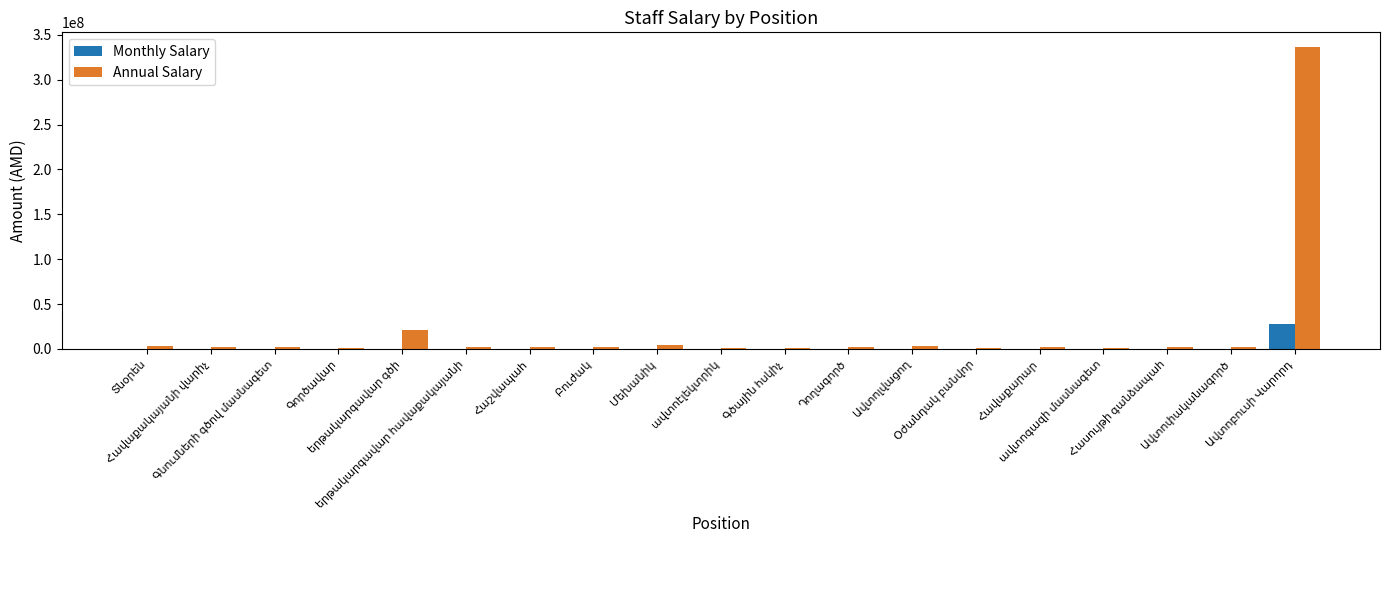

What is the maximum value for Annual Salary?

336000000